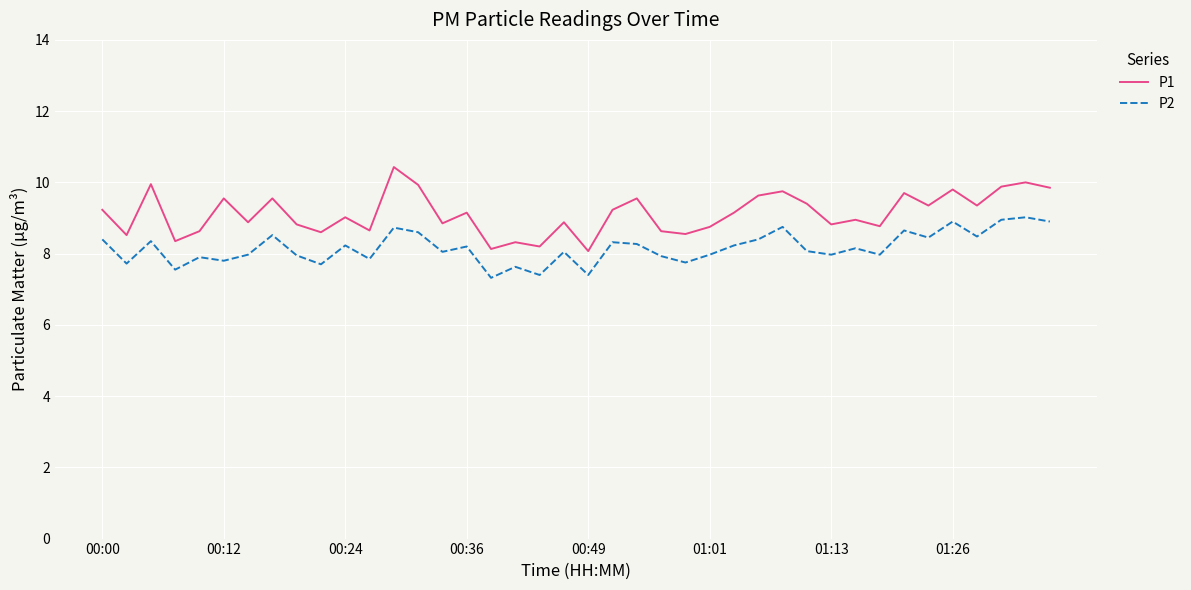

Which series has the largest range (max minus min)?

P1